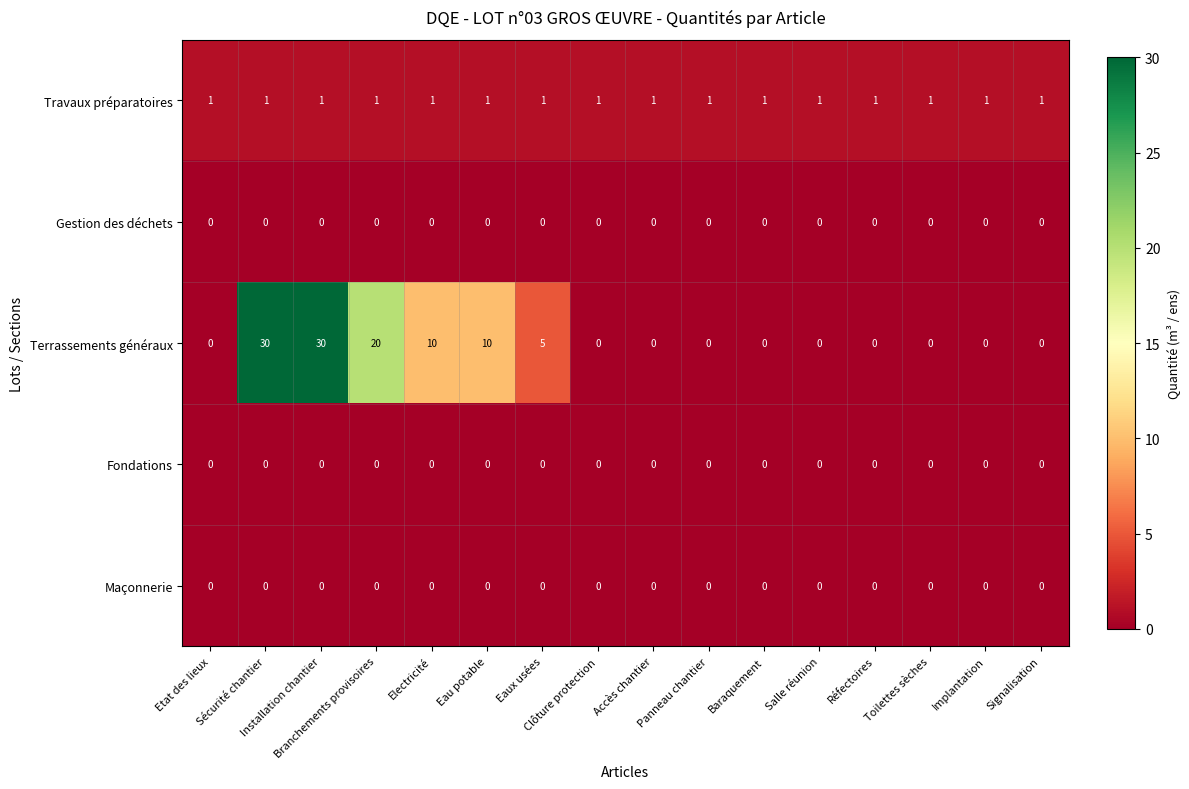

What is the spread (max minus min) of values at Eaux usées?

5